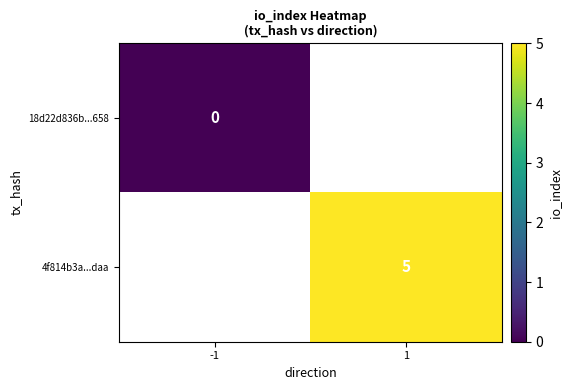

Is it true that 4f814b3a...daa equals 5 at 1?

True